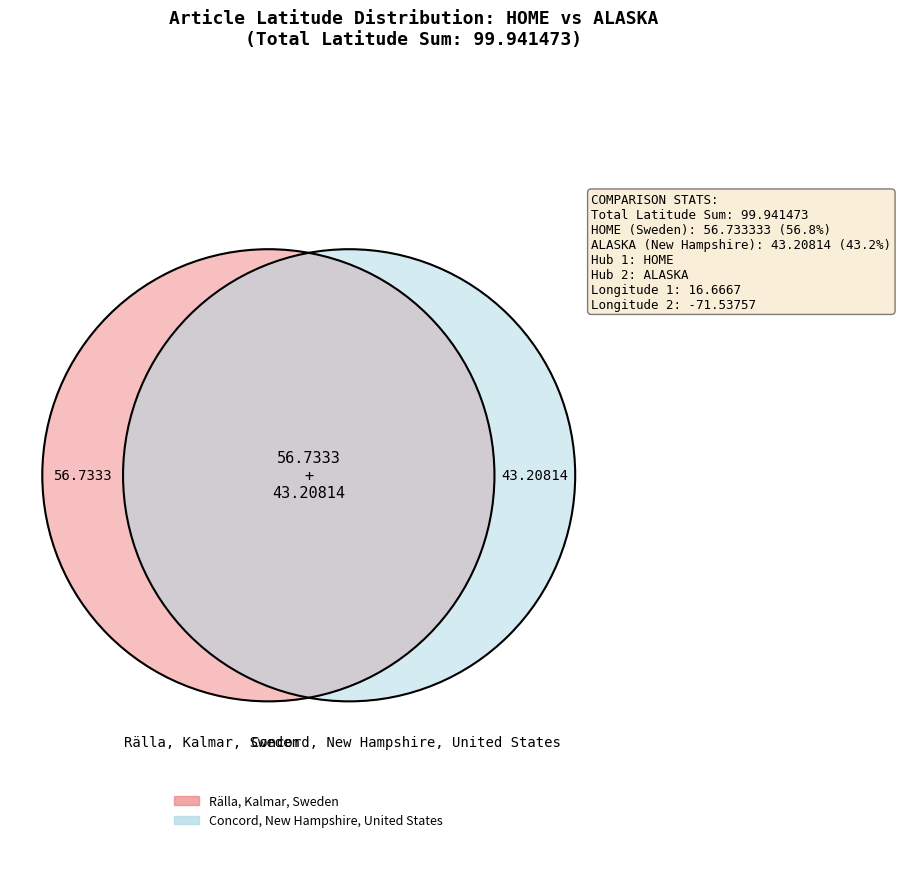

Do Rälla, Kalmar, Sweden and Concord, New Hampshire, United States together represent more than half of the pie?

Yes